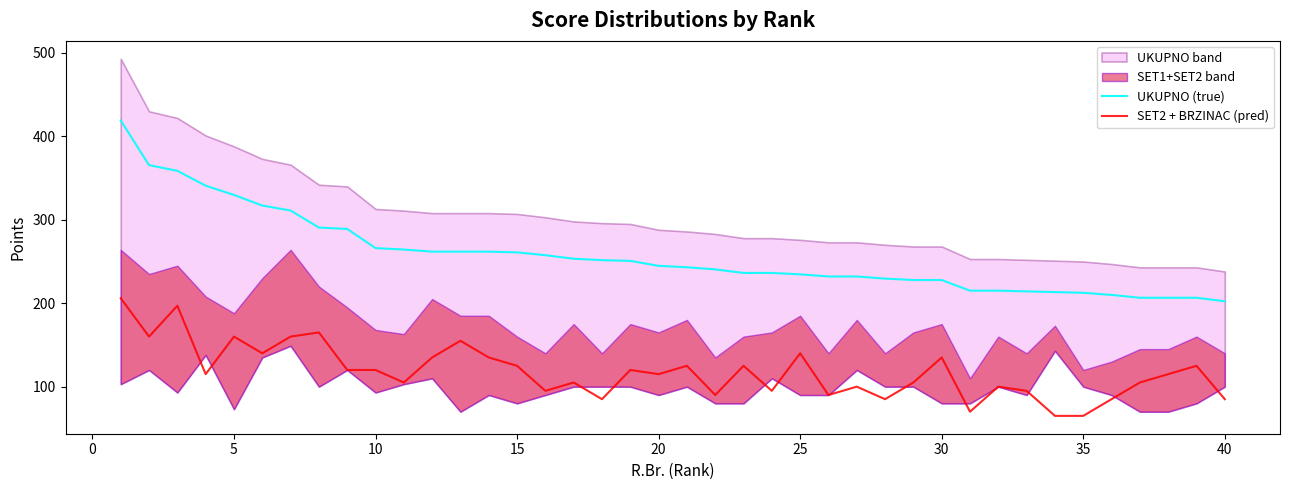

True or false: SET2 + BRZINAC (pred) and UKUPNO (true) cross at least once.

False